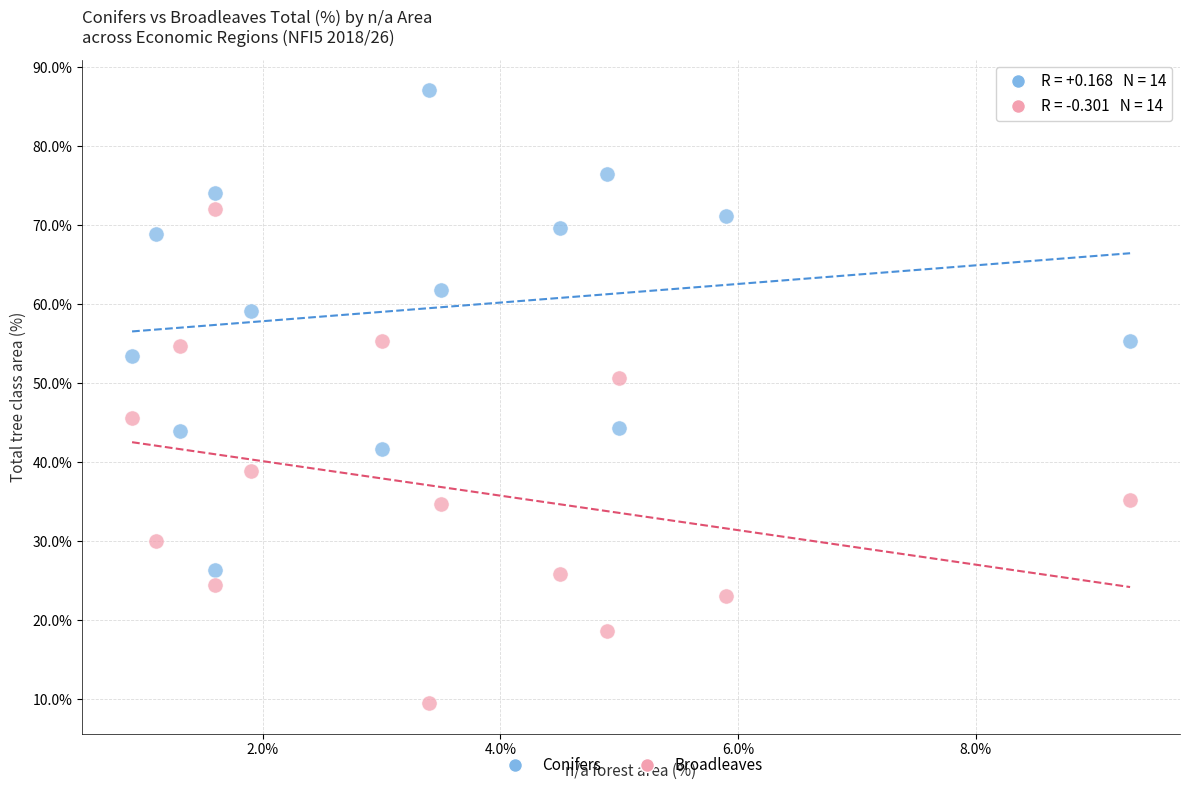

Across all data points, what is the range of Y values (max minus min)?

77.6